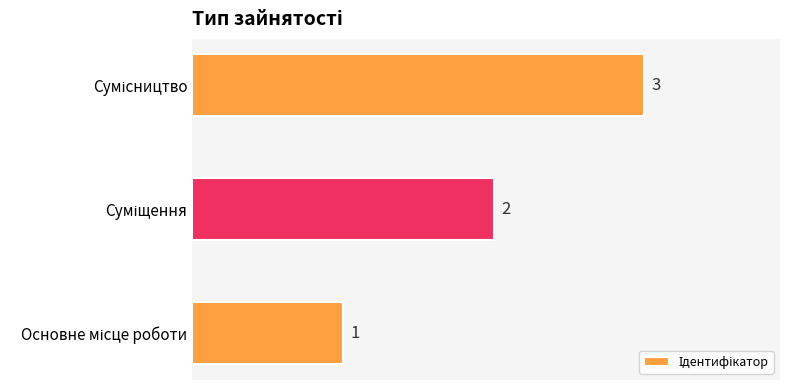

What is the greatest value displayed?

3